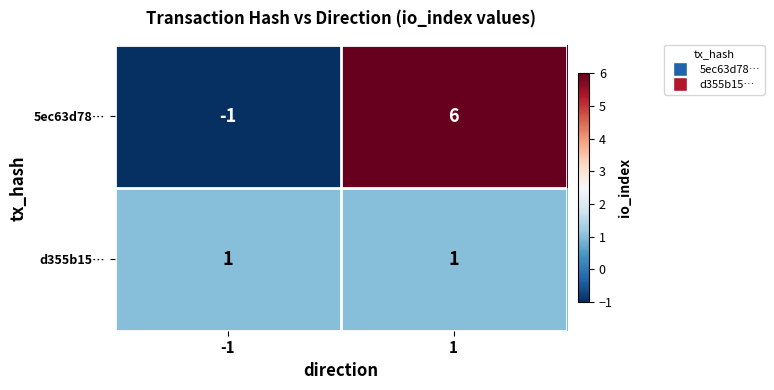

What is the difference between the 5ec63d78… values at -1 and 1?

7